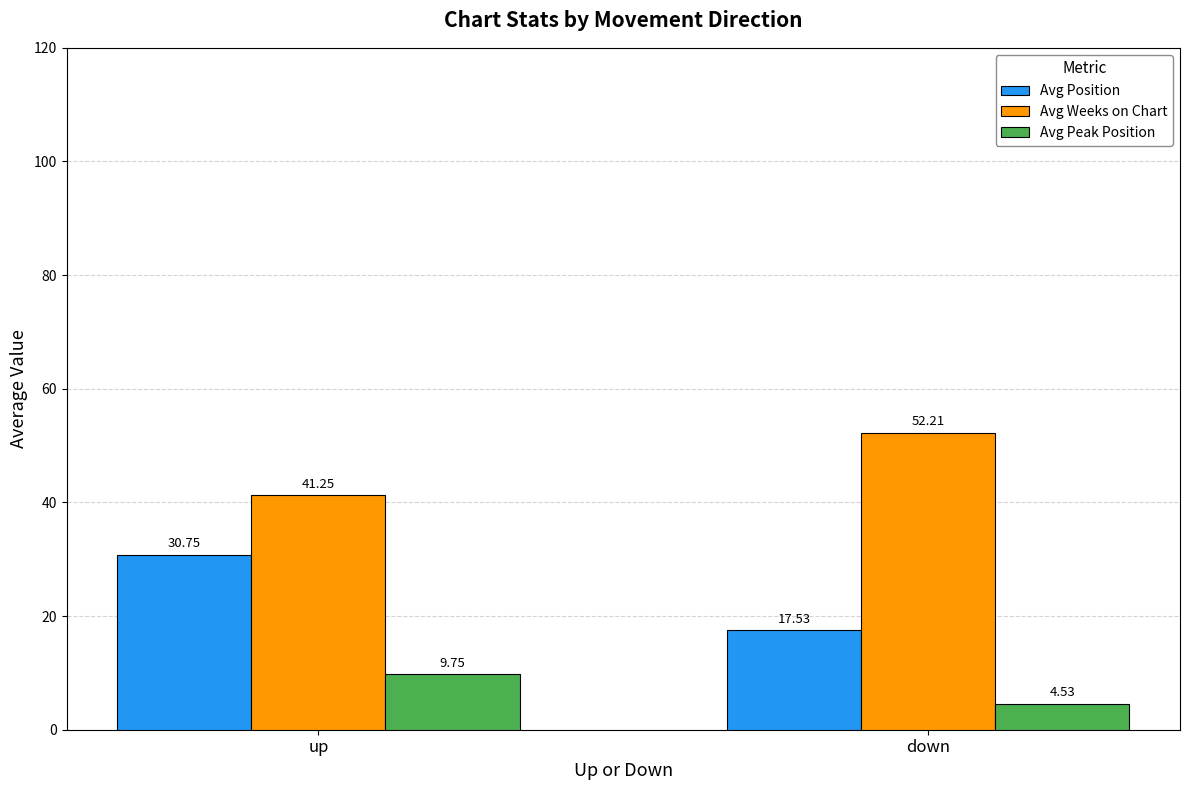

Which series changed the most between up and down?

Avg Position